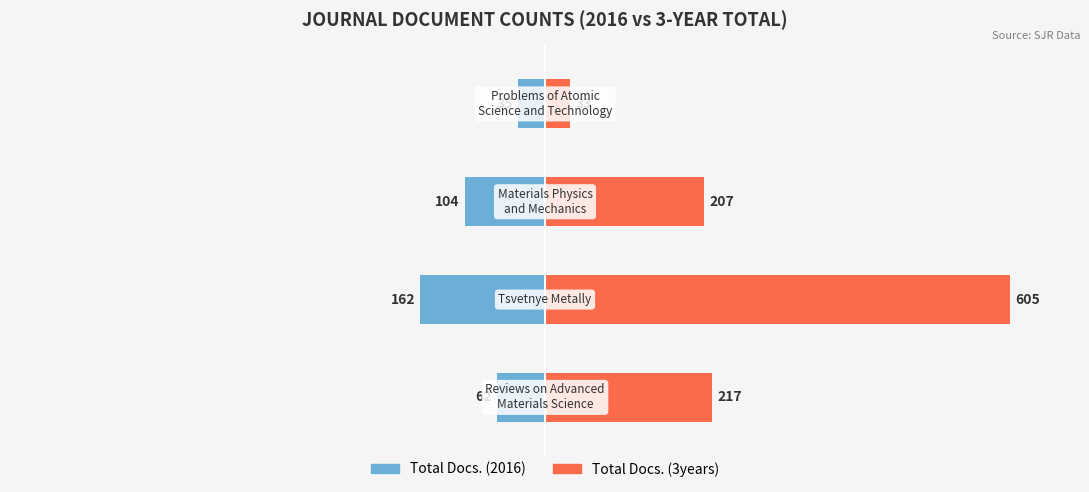

Reading left to right, transcribe all the data shown in this chart.

Total Docs. (2016): -62	-162	-104	-35
Total Docs. (3years): 217	605	207	33